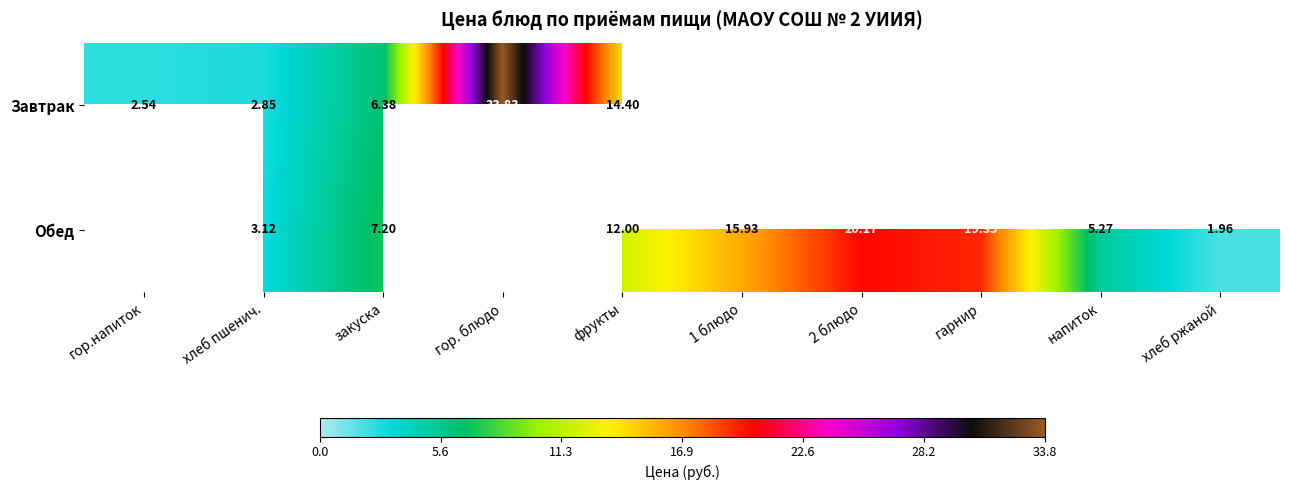

How many data points in Обед are less than 7?

3